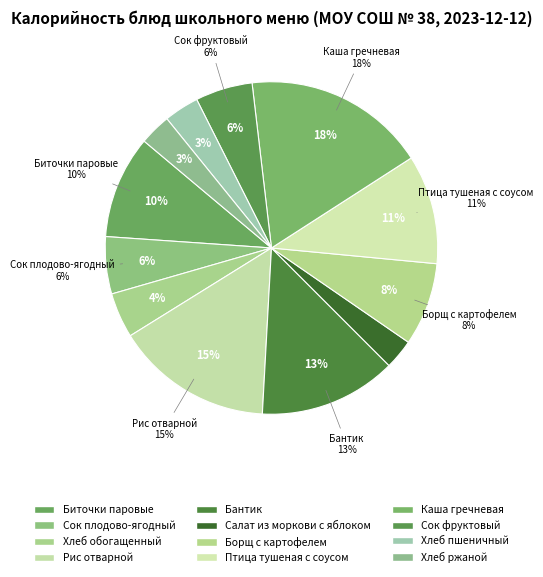

To the nearest percent, what is the difference between the largest and smallest slice percentages?

15%